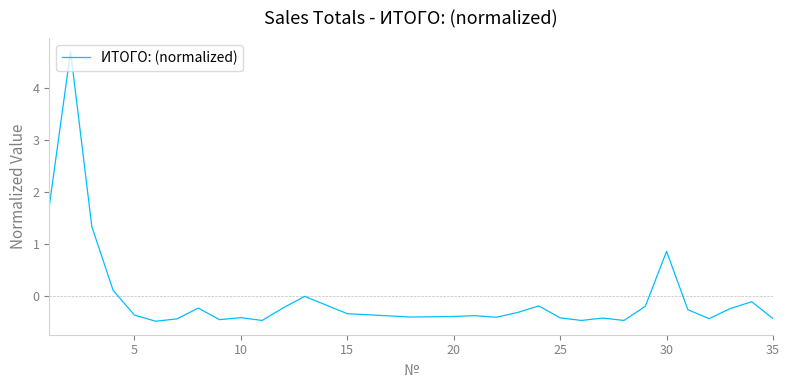

What is the difference between the maximum and minimum values?

5.2